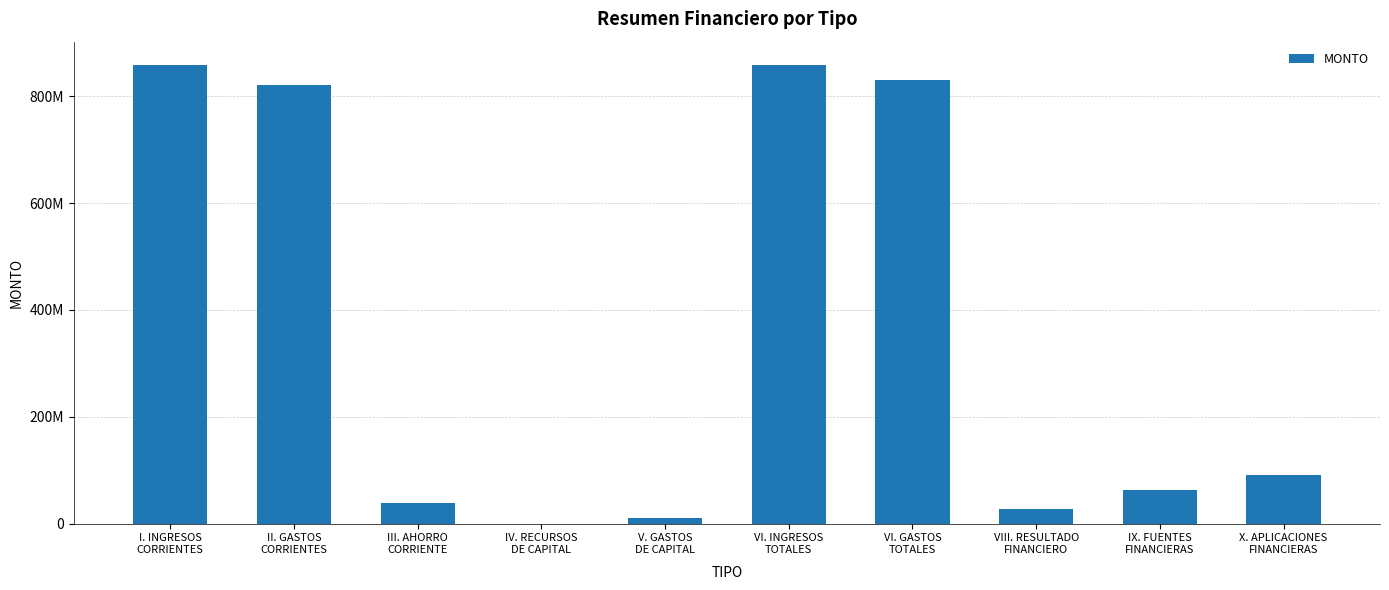

Are the bars grouped side by side (vs. stacked)?

No